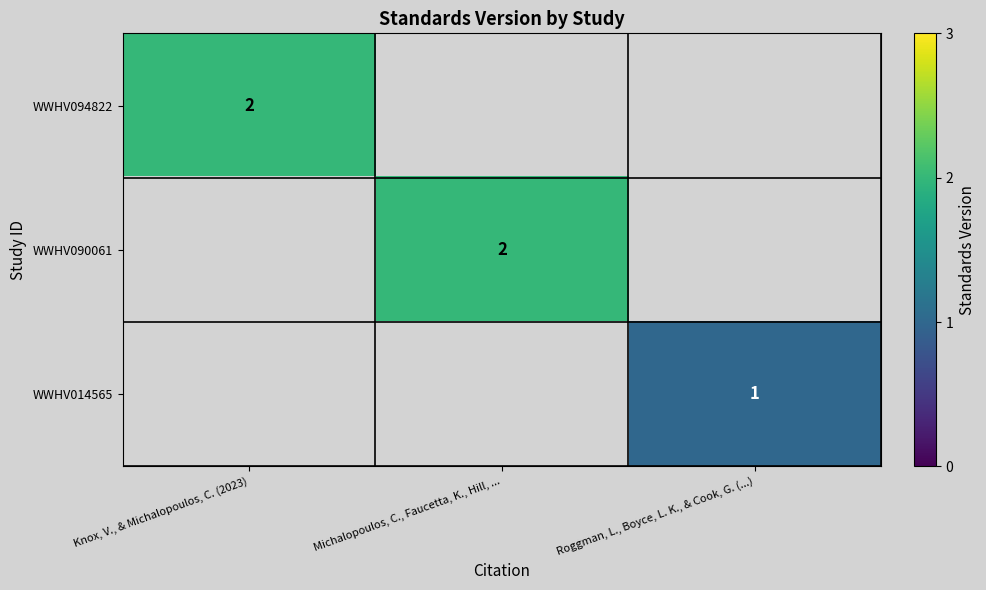

At how many categories does at least one series exceed 1?

2